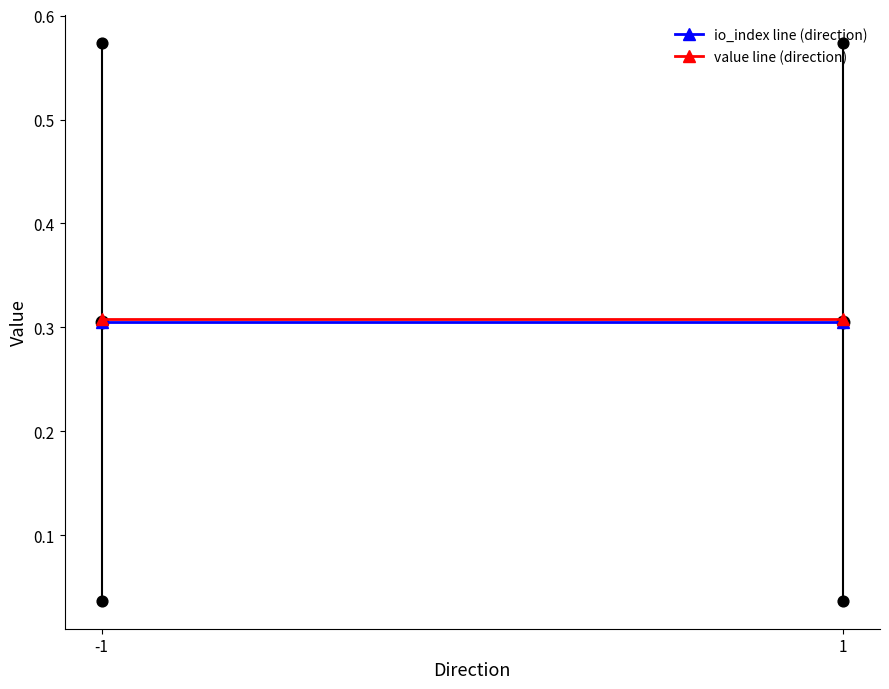

What is the total value across all series at 1?

0.6